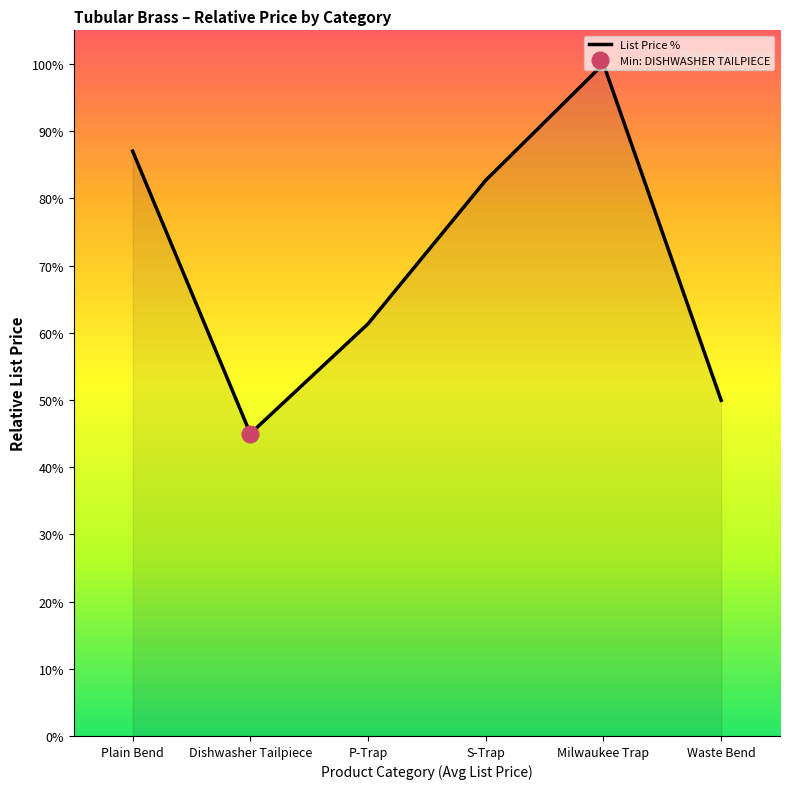

How many lines are shown in the chart?

1